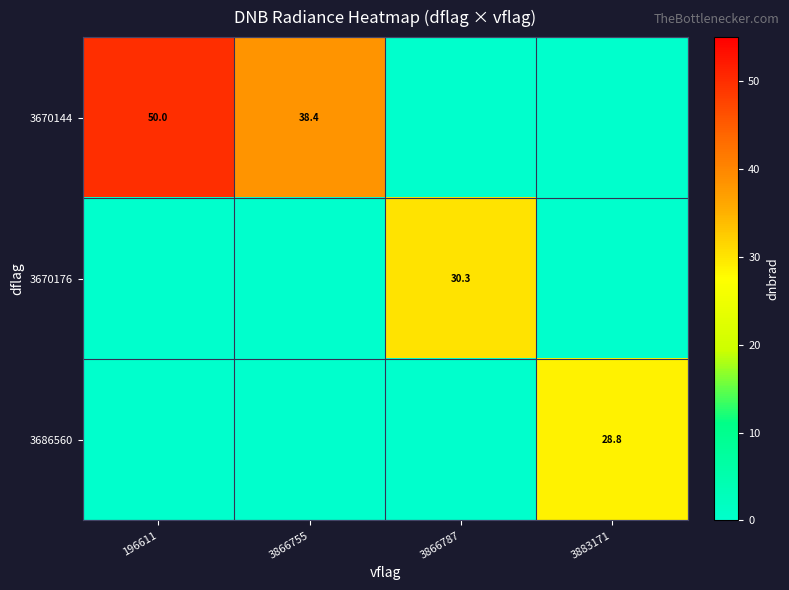

What is the spread (max minus min) of values at 3866787?

30.3